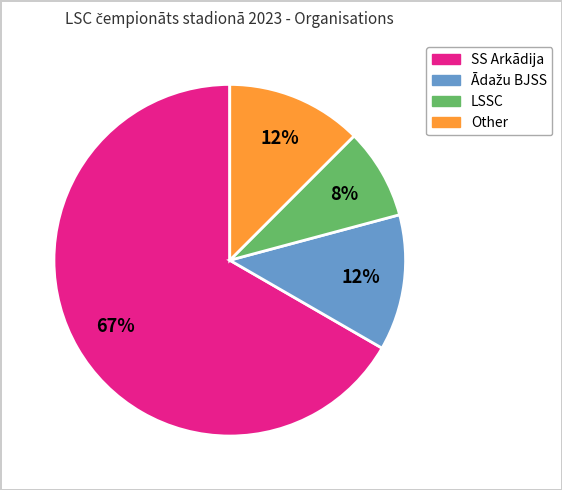

Which slice is the largest?

SS Arkādija